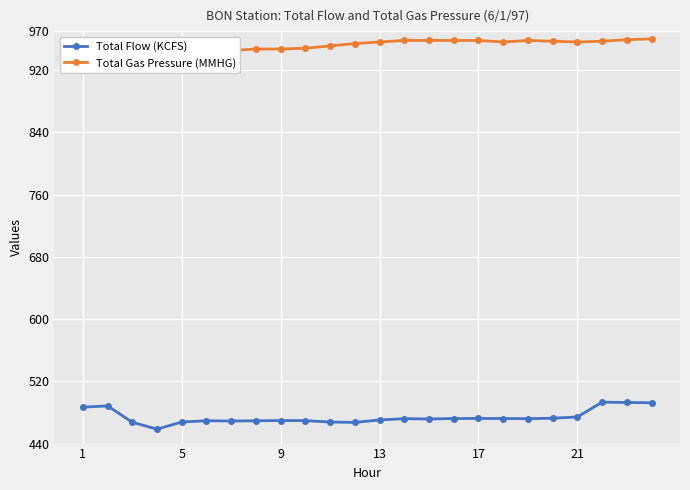

True or false: Total Gas Pressure (MMHG) and Total Flow (KCFS) cross at least once.

False